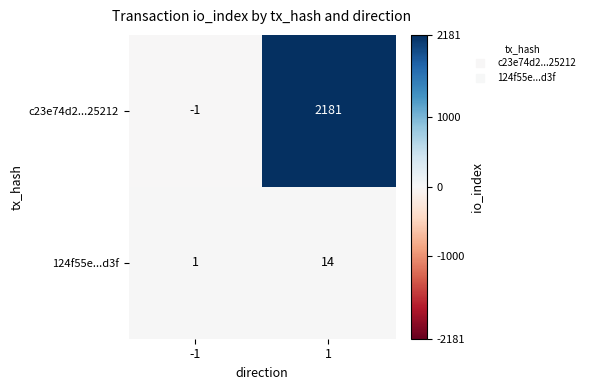

List the series in order of their peak value, highest first.

c23e74d2...25212, 124f55e...d3f